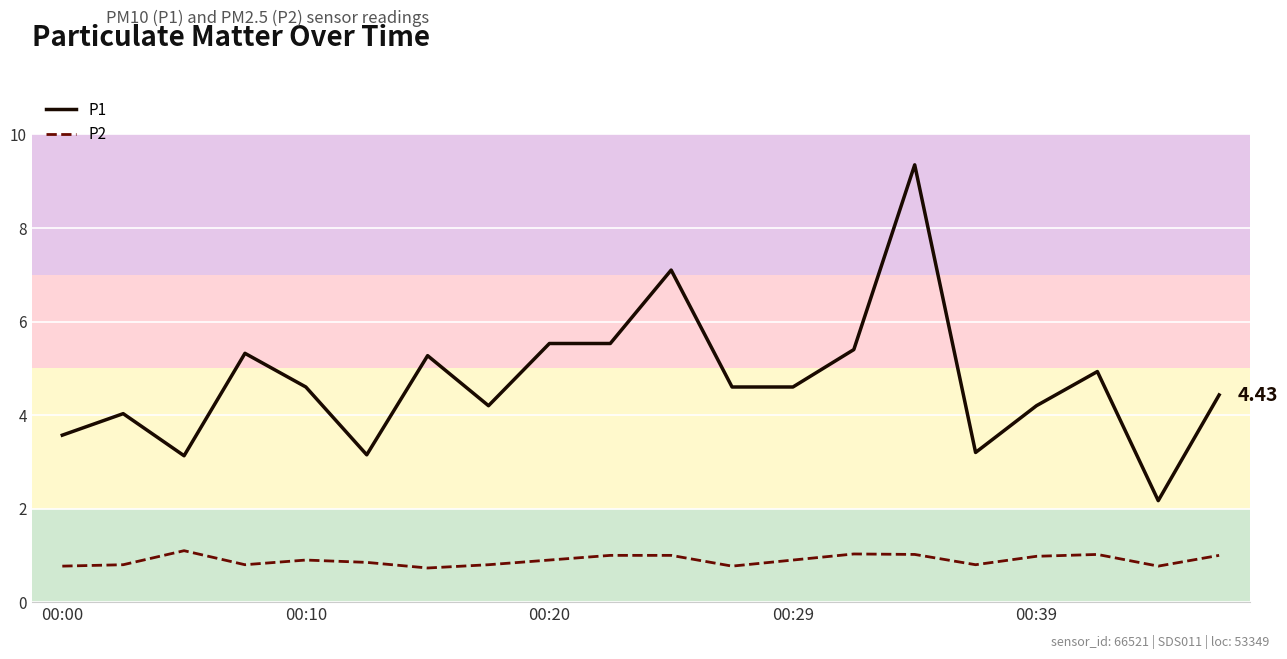

Rank the series by their average value, from highest to lowest.

P1, P2